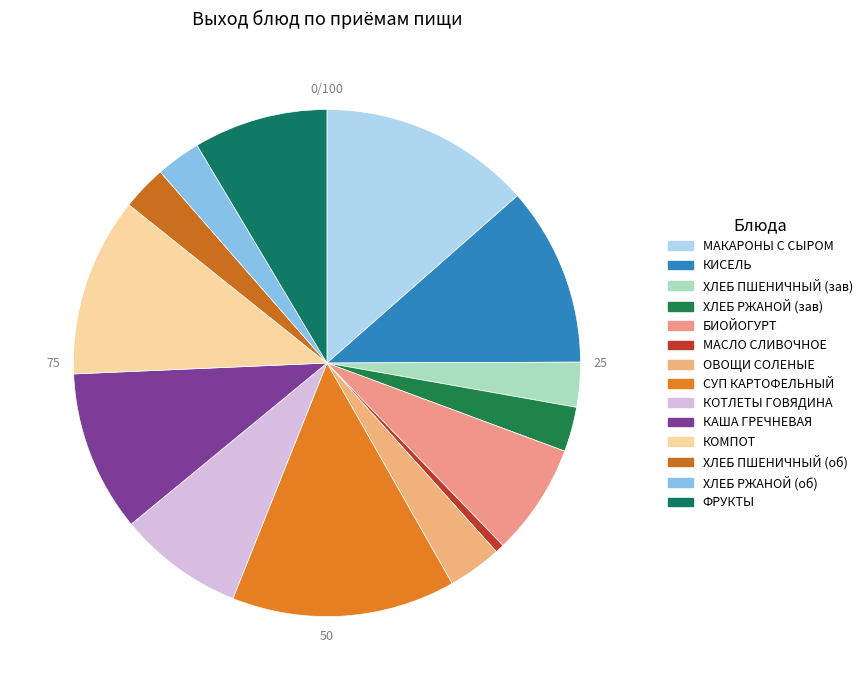

Is there a majority slice in this chart?

No